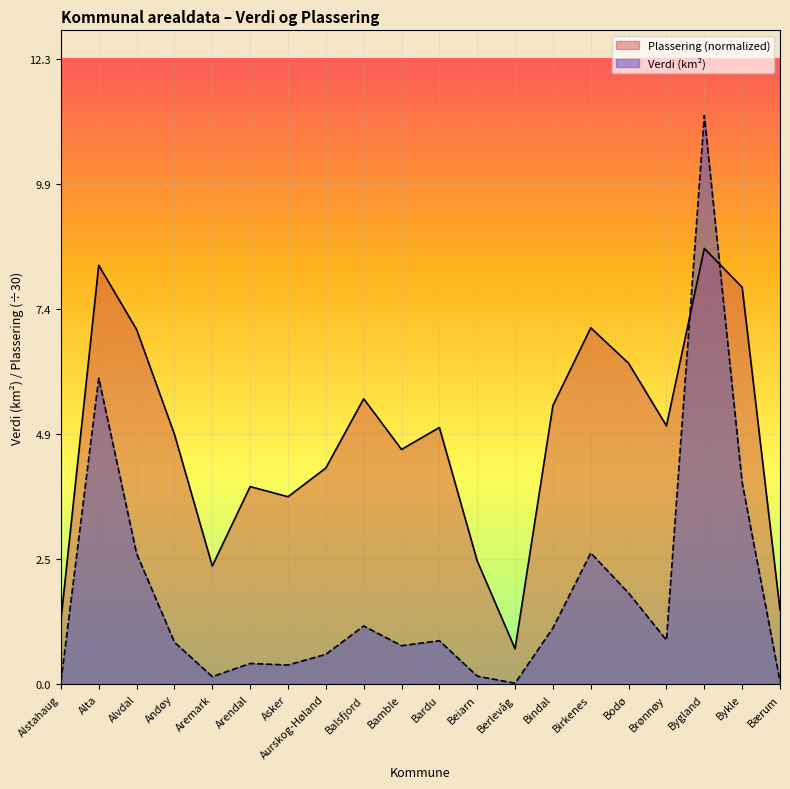

What is the sum of all Verdi values?

35.6